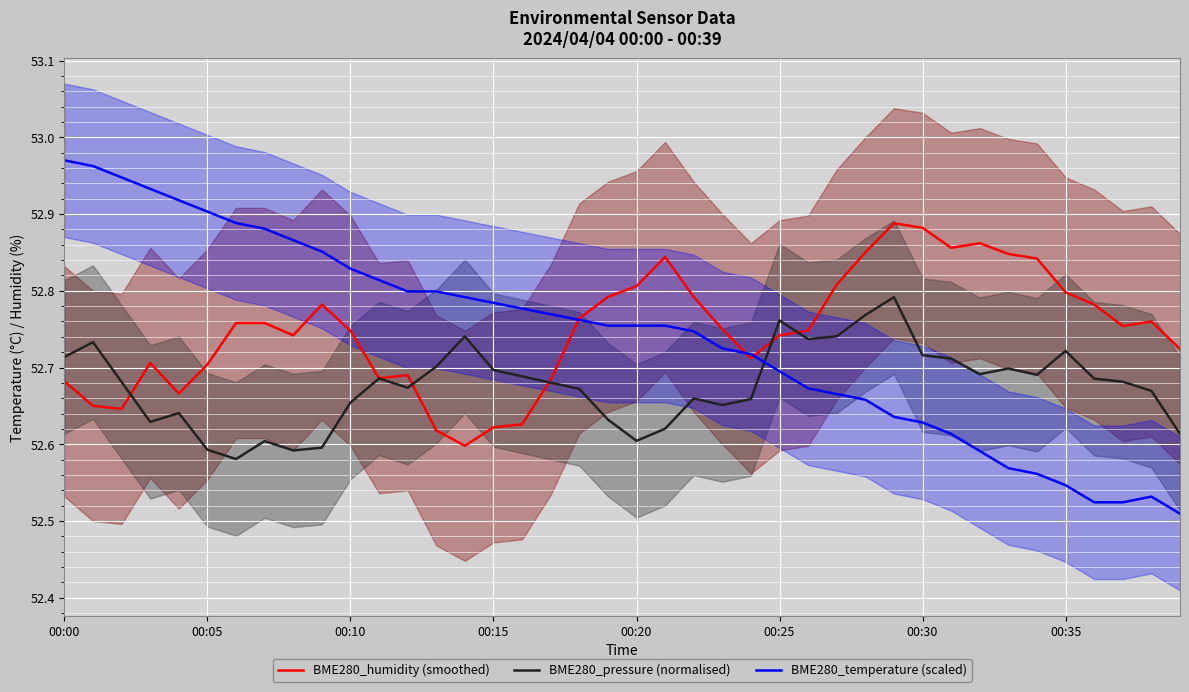

What are all the series names shown in the legend?

BME280_humidity (smoothed), BME280_pressure (normalised), BME280_temperature (scaled)